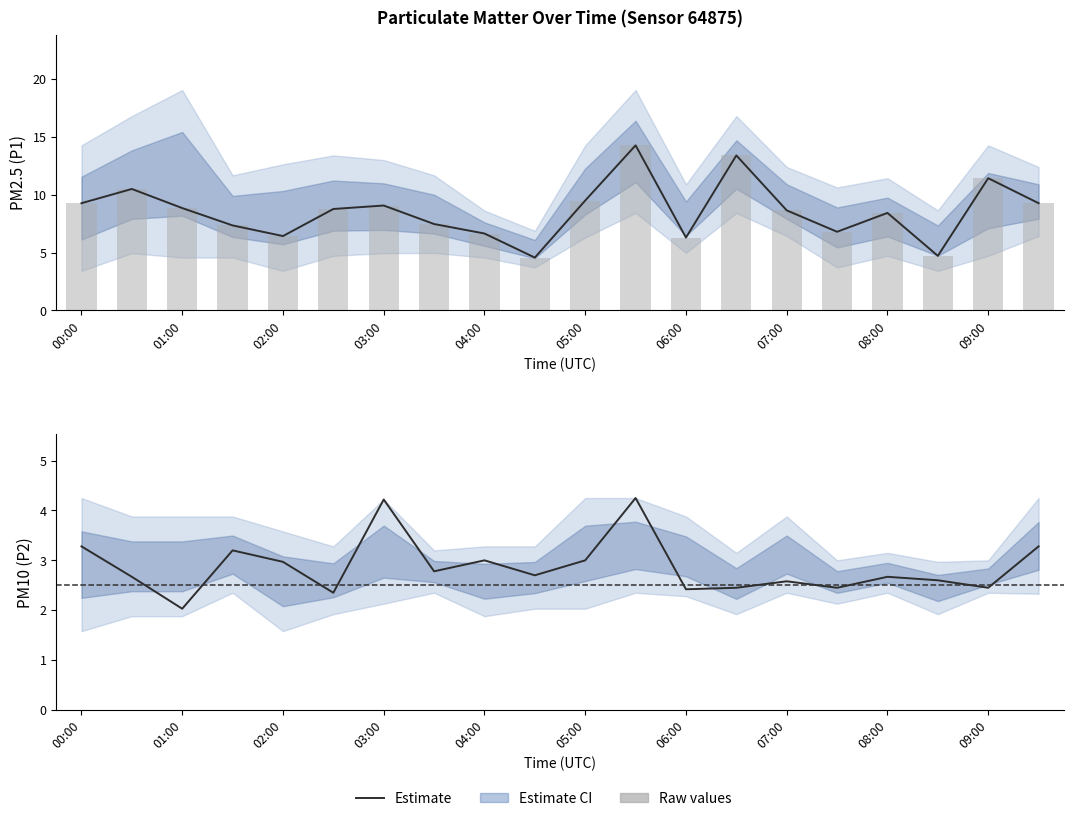

The P1 series shows 4.7 at 08:30. True or false?

True